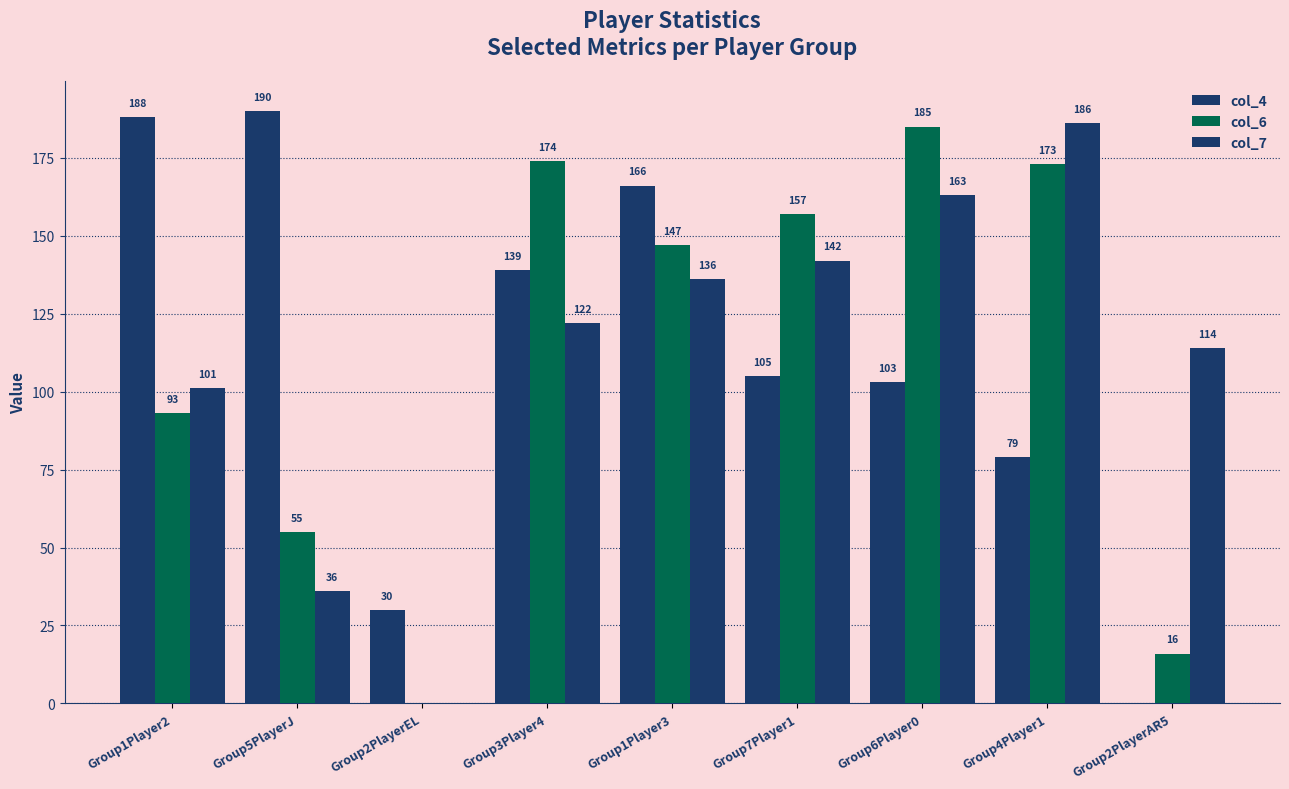

How many data points does each series have?

9